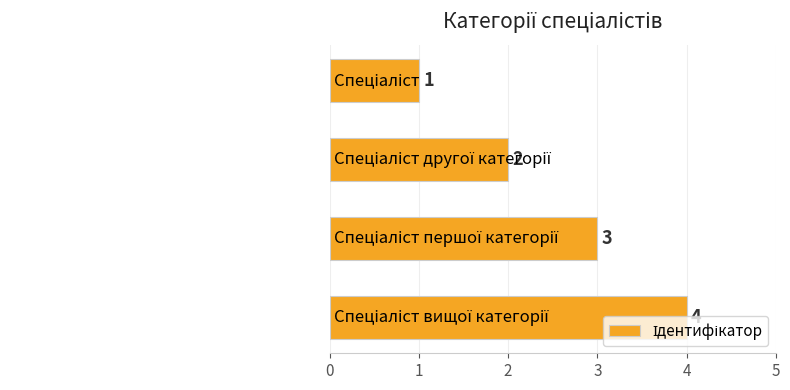

What is the value of the 4th bar from the top?

4